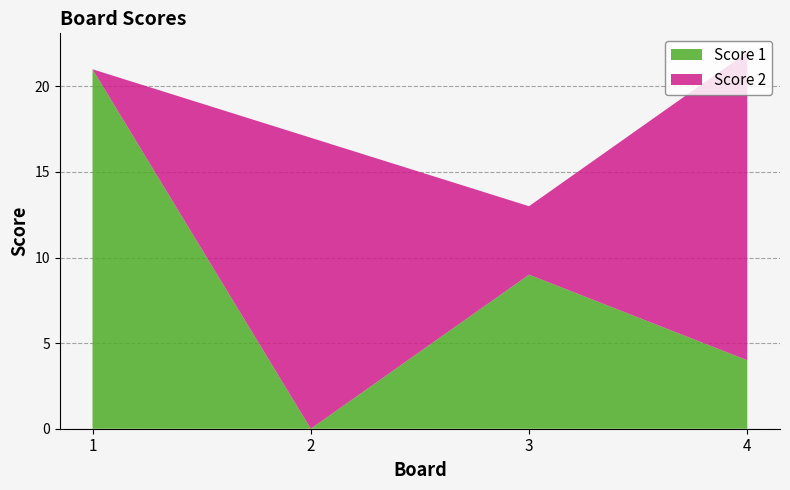

Reading left to right, what are all the values shown in this chart?

Score 1: 21	0	9	4
Score 2: 0	17	4	18